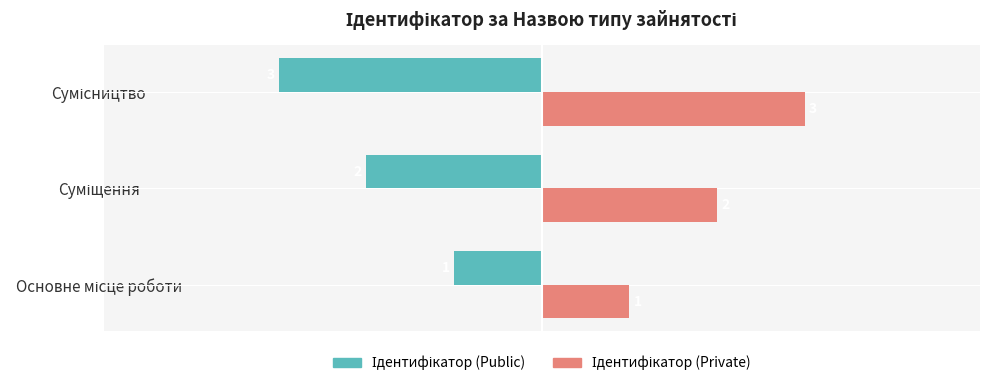

What is the smallest value displayed?

-3